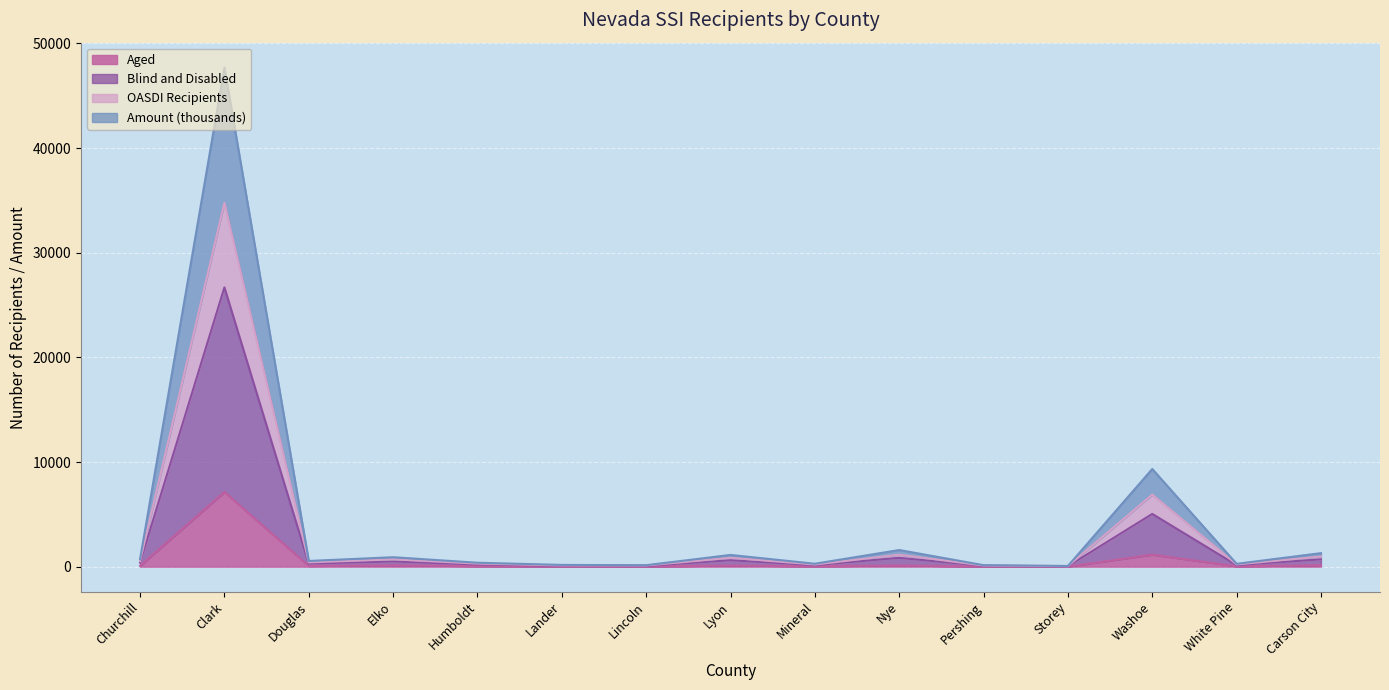

Reading right to left, what are all the values shown in this chart?

Aged: Carson City=144	White Pine=35	Washoe=1142	Storey=6	Pershing=9	Nye=124	Mineral=35	Lyon=113	Lincoln=17	Lander=20	Humboldt=54	Elko=127	Douglas=66	Clark=7139	Churchill=79
Blind and Disabled: Carson City=971	White Pine=209	Washoe=6886	Storey=51	Pershing=108	Nye=1141	Mineral=205	Lyon=843	Lincoln=112	Lander=114	Humboldt=291	Elko=693	Douglas=407	Clark=34781	Churchill=542
OASDI Recipients: Carson City=1290	White Pine=270	Washoe=9333	Storey=65	Pershing=142	Nye=1589	Mineral=278	Lyon=1120	Lincoln=138	Lander=166	Humboldt=375	Elko=902	Douglas=543	Clark=47693	Churchill=718
Amount (thousands): Carson City=697	White Pine=148	Washoe=5038	Storey=37	Pershing=81	Nye=840	Mineral=145	Lyon=611	Lincoln=74	Lander=84	Humboldt=206	Elko=494	Douglas=295	Clark=26691	Churchill=395